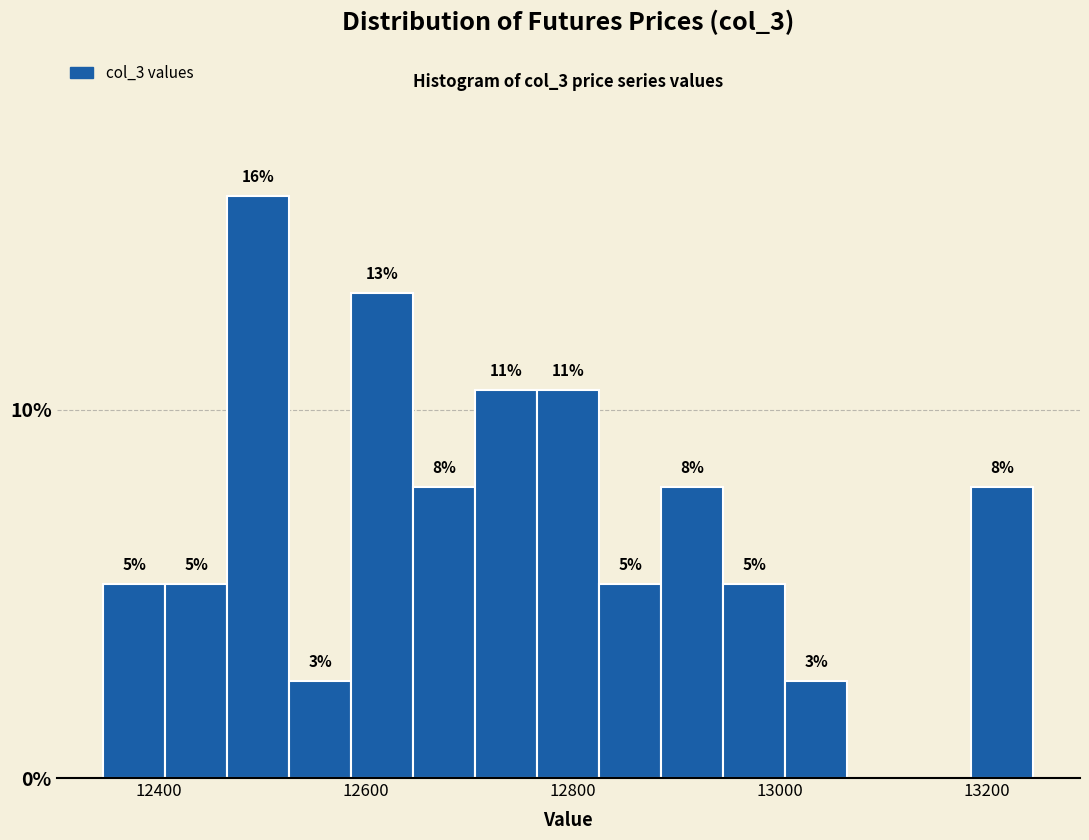

Read against the x-axis, roughly where is the centre of the tallest bar?

12500